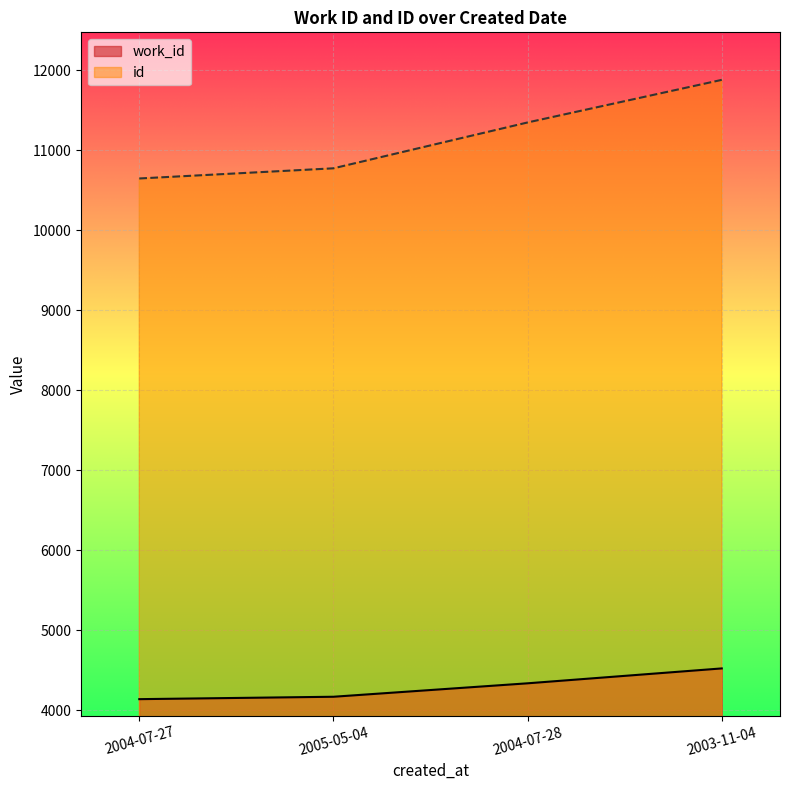

What is the sum of all id values?

44643